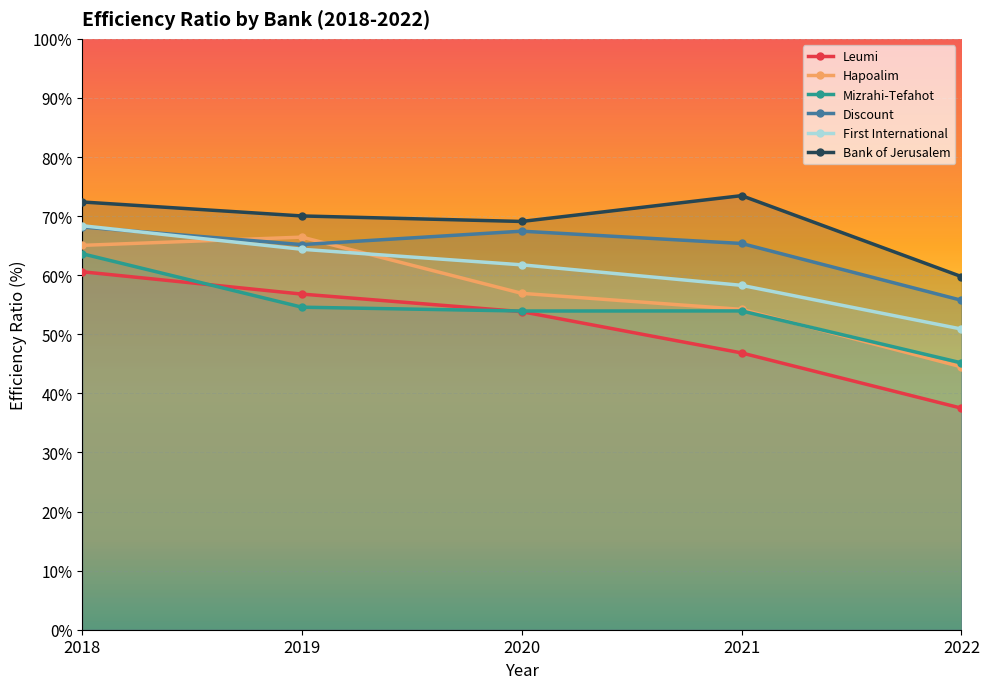

How many data points does each series have?

5